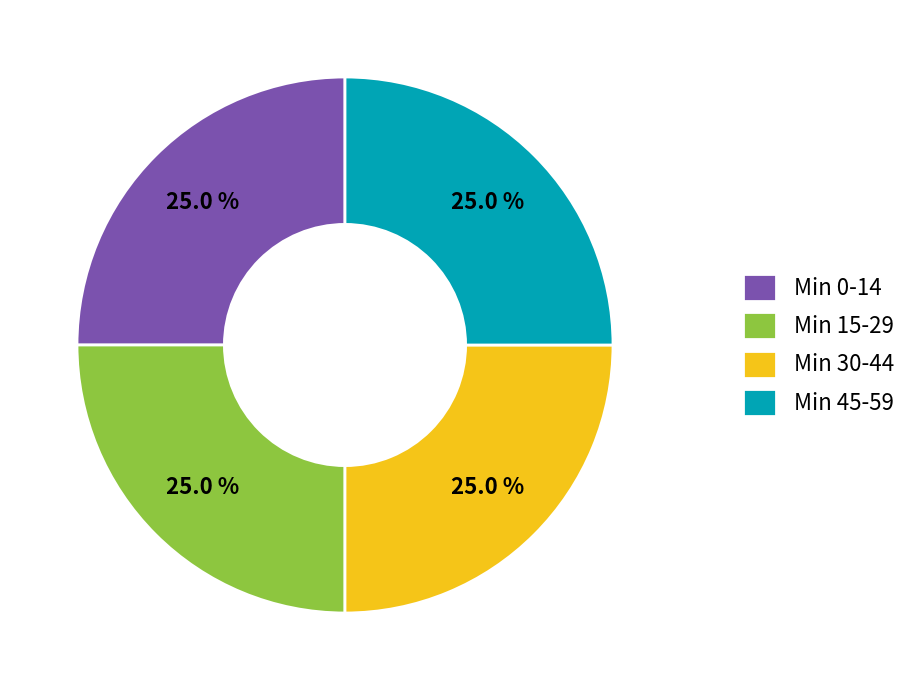

Is there any slice that represents more than half of the pie?

No